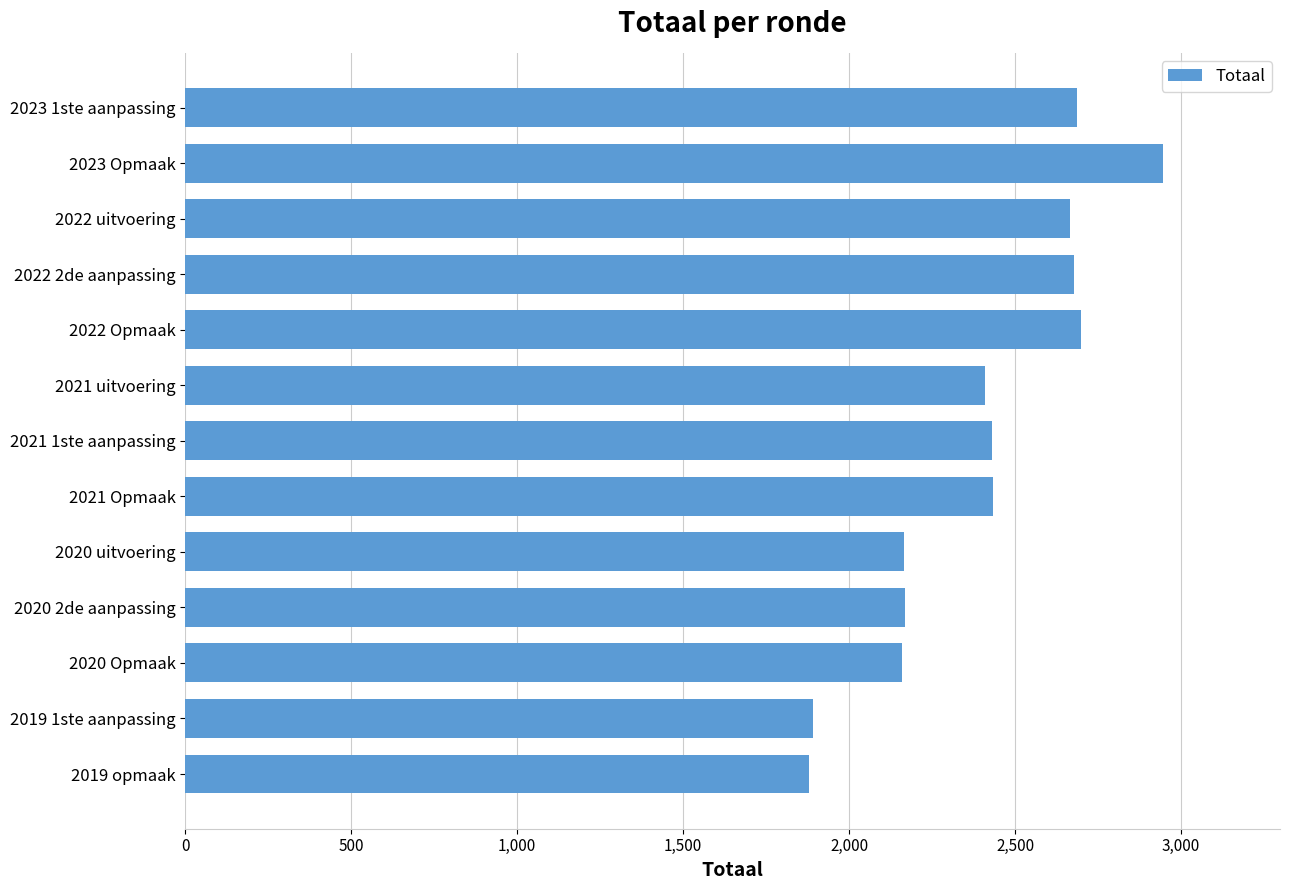

Which label corresponds to the largest value in the chart?

2023 Opmaak